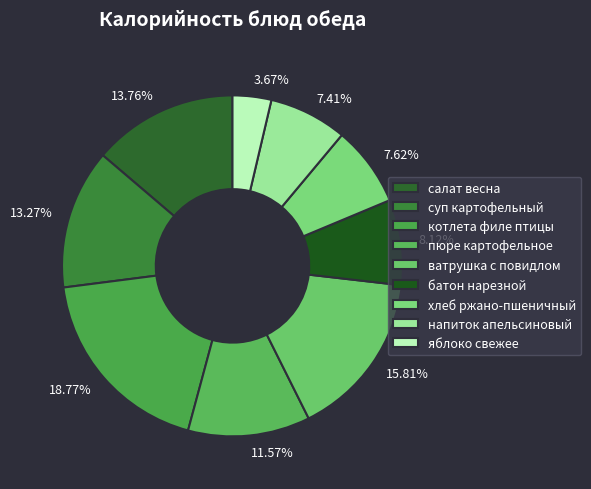

What is the ratio of the value at ватрушка с повидлом to the value at котлета филе птицы?

0.8